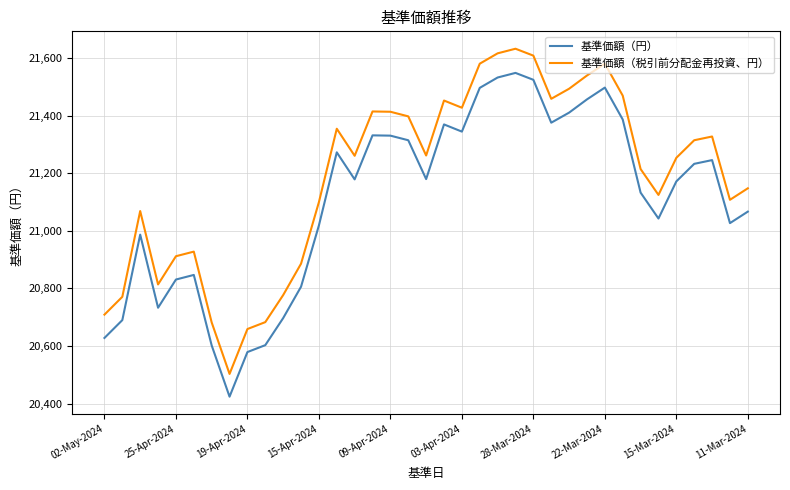

How many lines are shown in the chart?

2